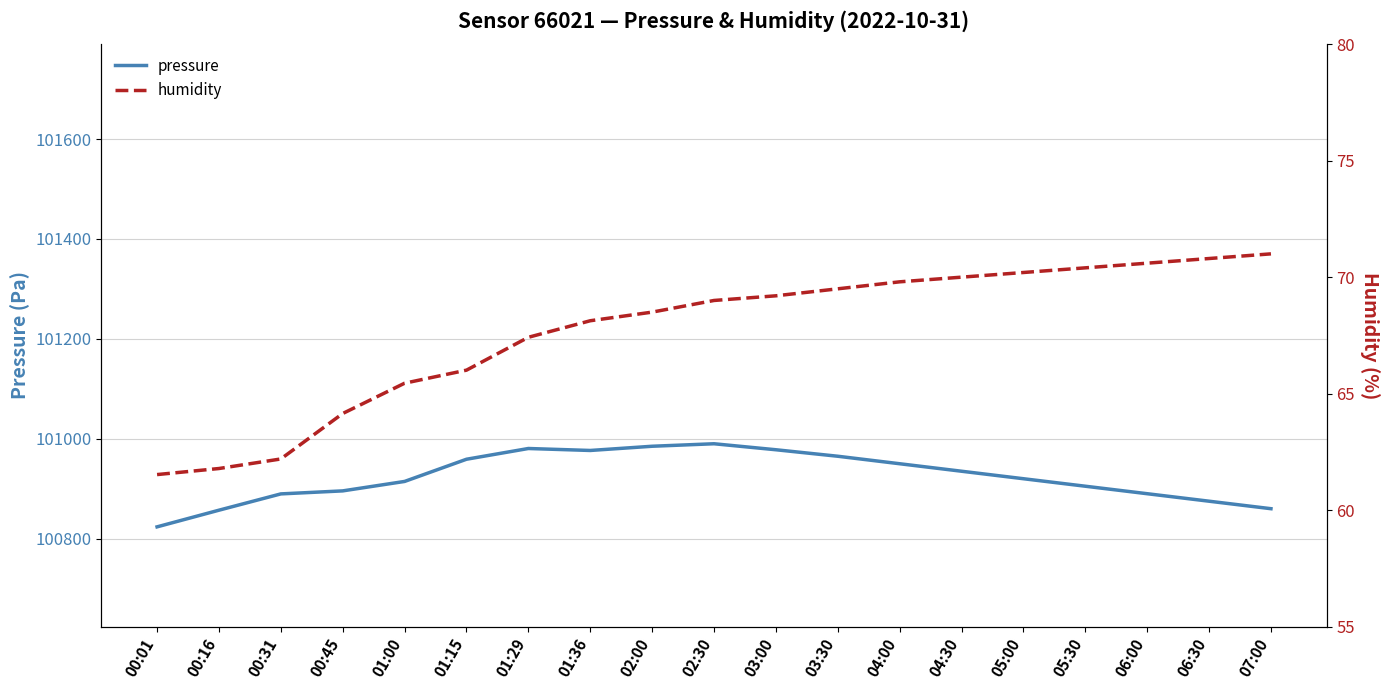

At which label does pressure reach its peak?

02:30